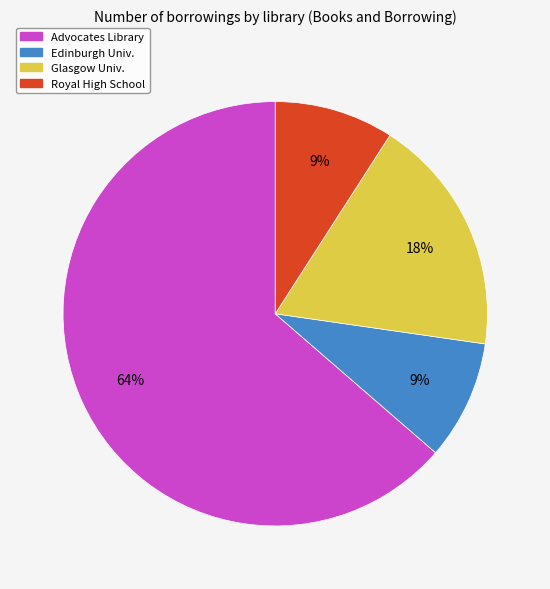

Does any single category account for the majority?

Yes